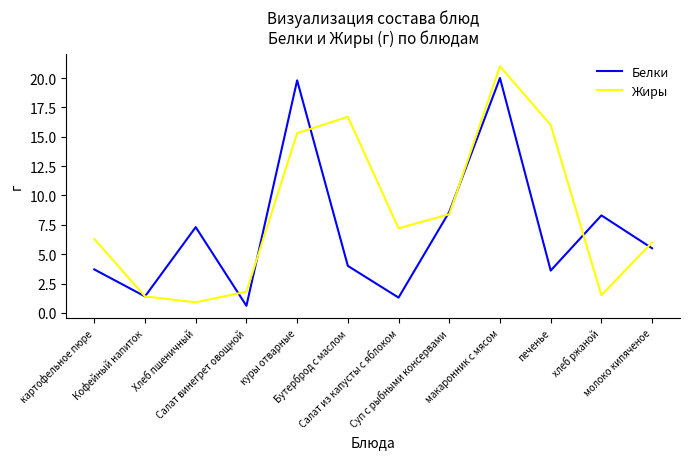

What is the sum of the Белки values at Салат из капусты с яблоком and хлеб ржаной?

9.6